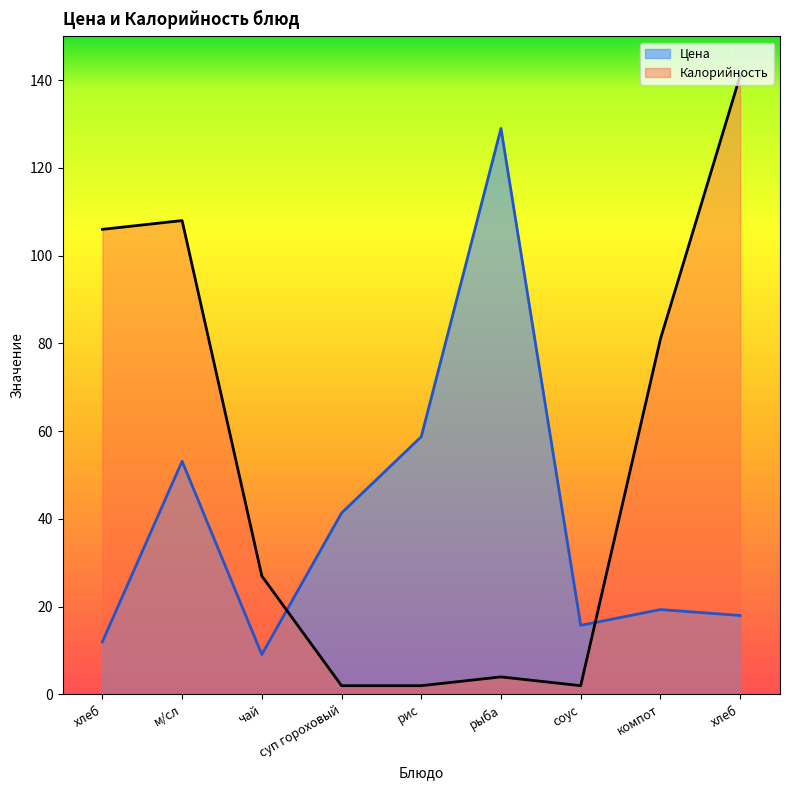

What is the approximate value of Цена at суп гороховый?

41.3